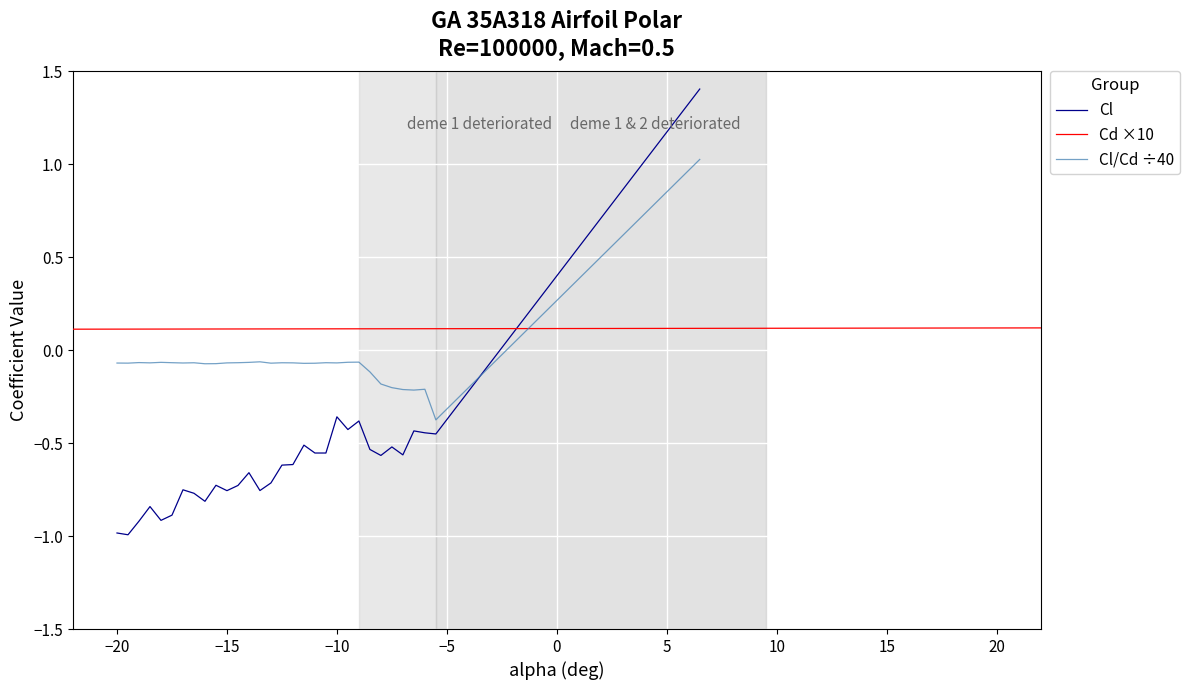

What is the average value of the Cl series?

-0.6